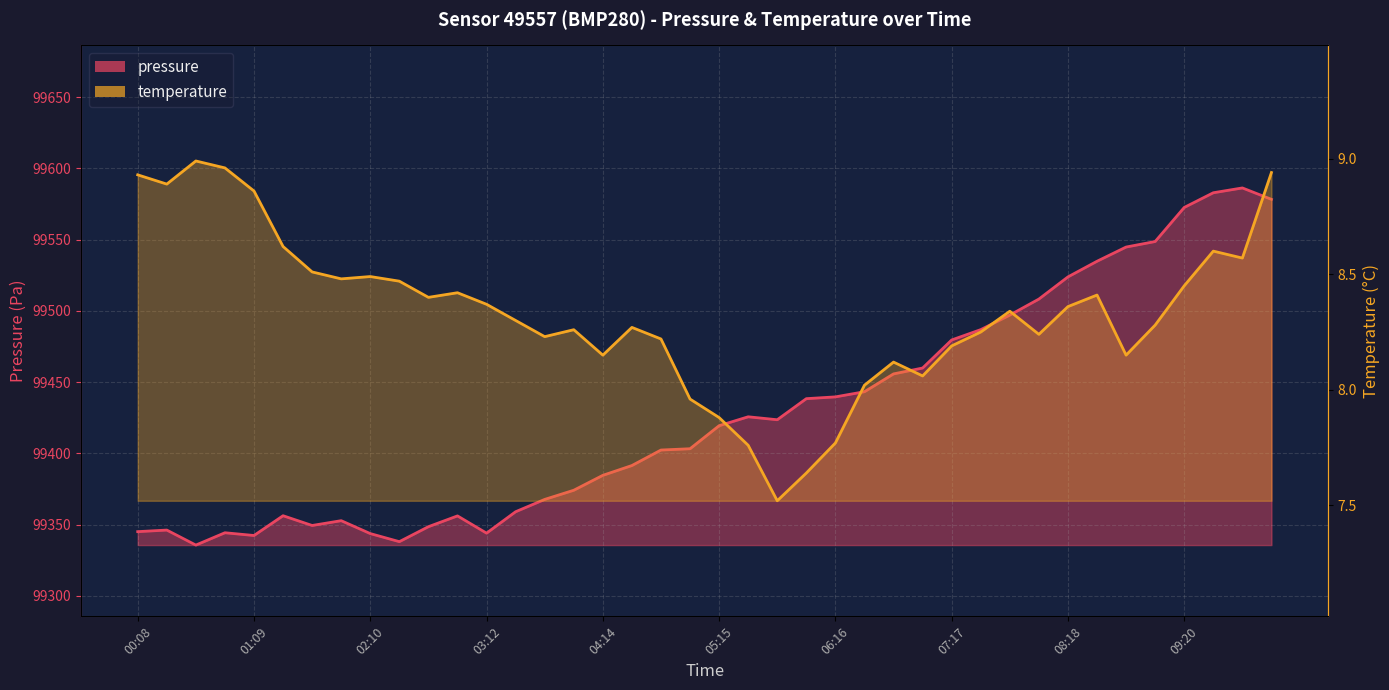

Rank the series by their maximum value, from lowest to highest.

temperature, pressure